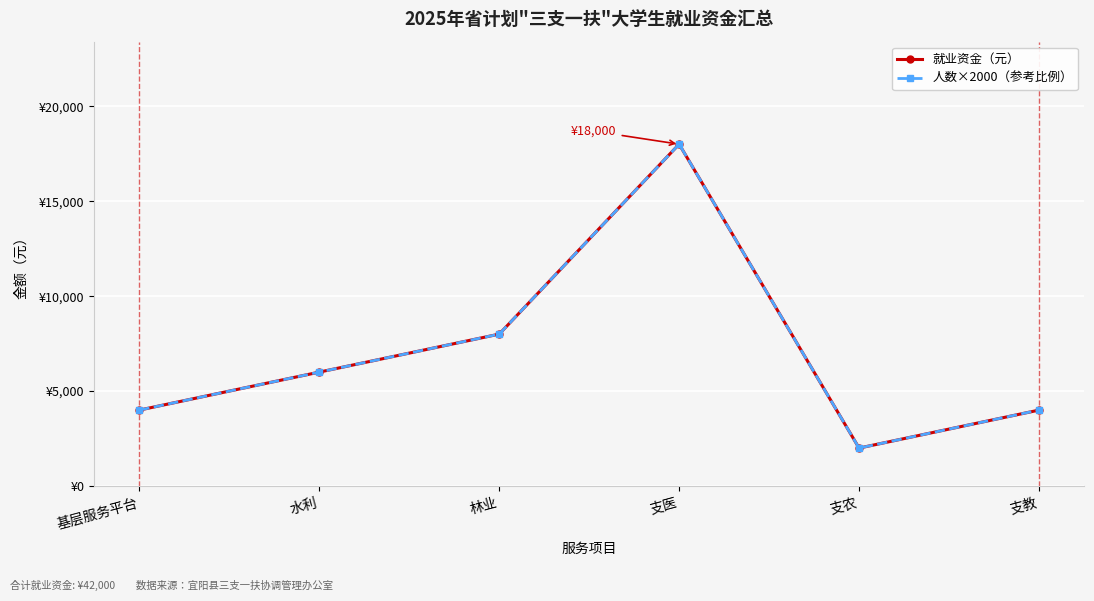

True or false: 就业资金（元） and 人数×2000（参考比例） intersect in this chart.

False